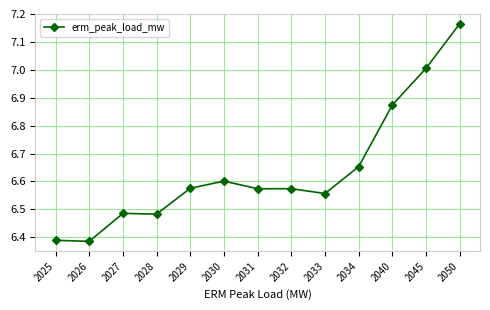

What is the sum of the values at 2029 and 2040?

13.5